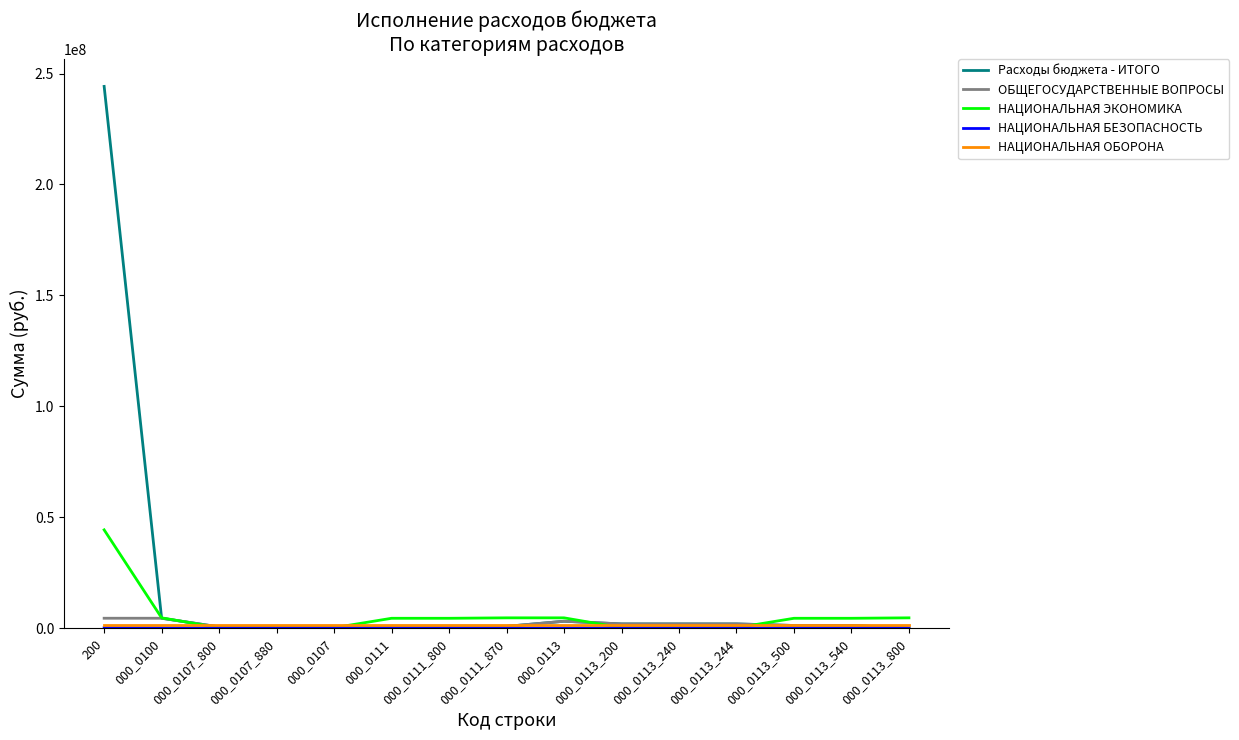

Which series has the widest spread of values?

Расходы бюджета - ИТОГО